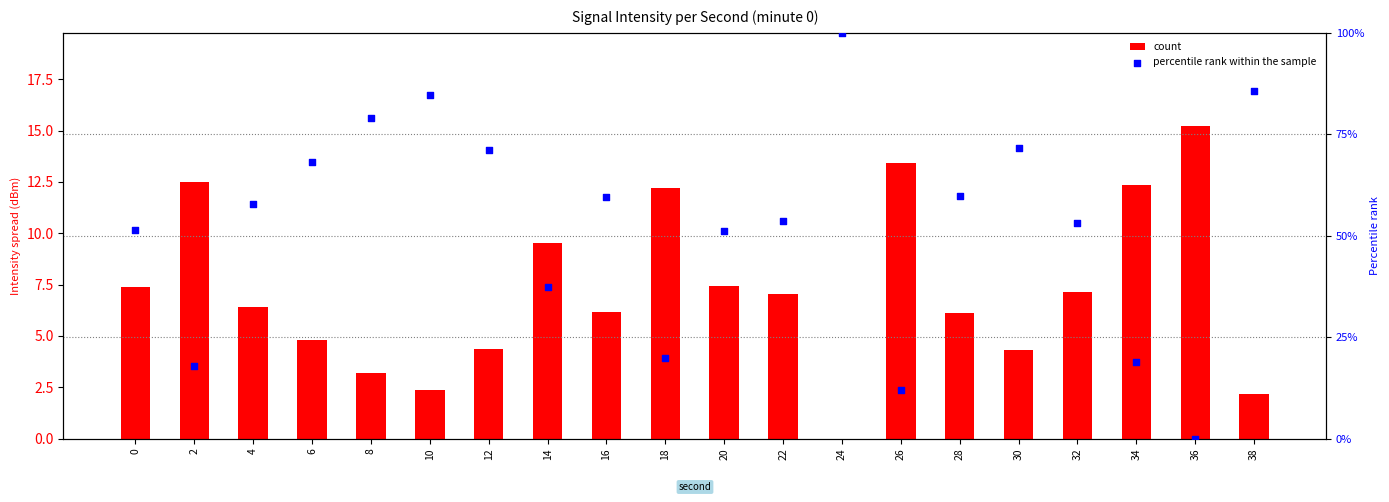

Which series has the largest total across all categories?

percentile rank within the sample